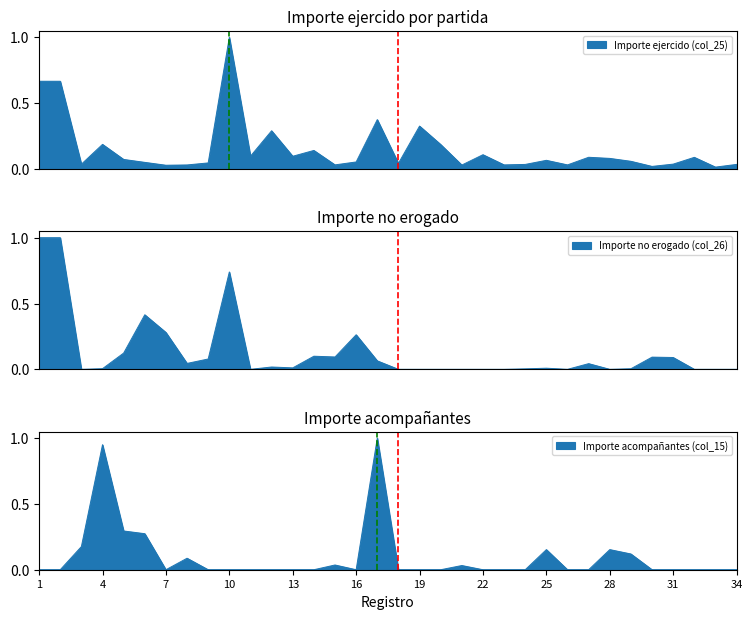

Which category has the lowest value in the Importe ejercido (col_25) series?

33